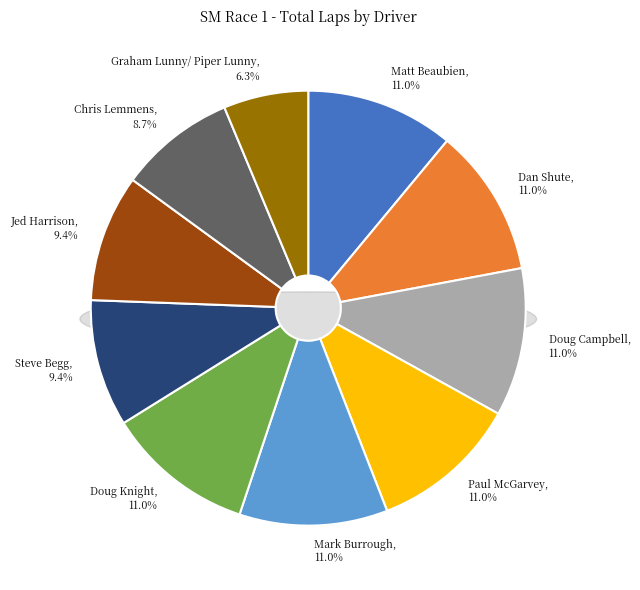

Which category has the biggest portion of the pie?

Matt Beaubien